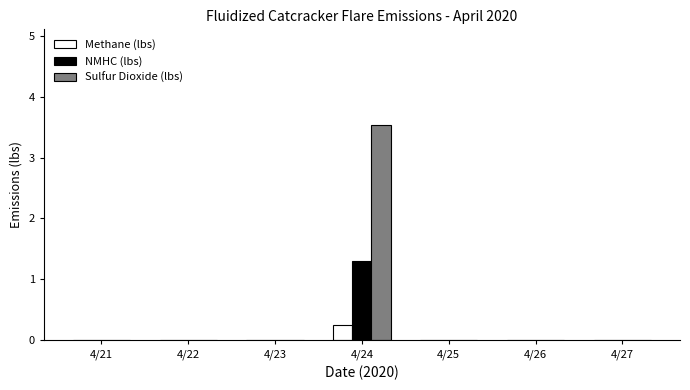

How many groups of bars are there?

7